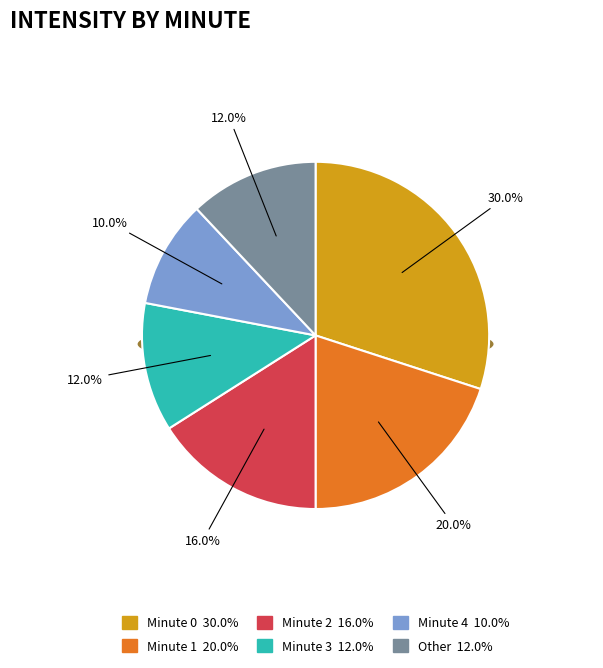

Which slice is the smallest?

Minute 4